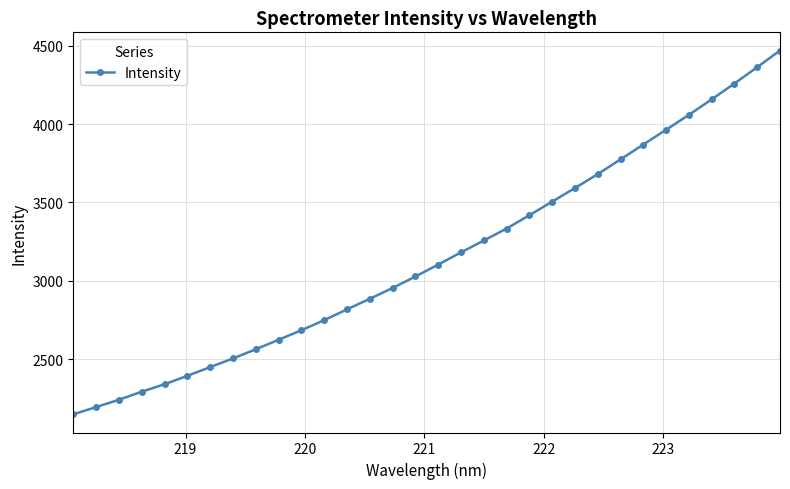

What is the greatest value displayed?

4468.9